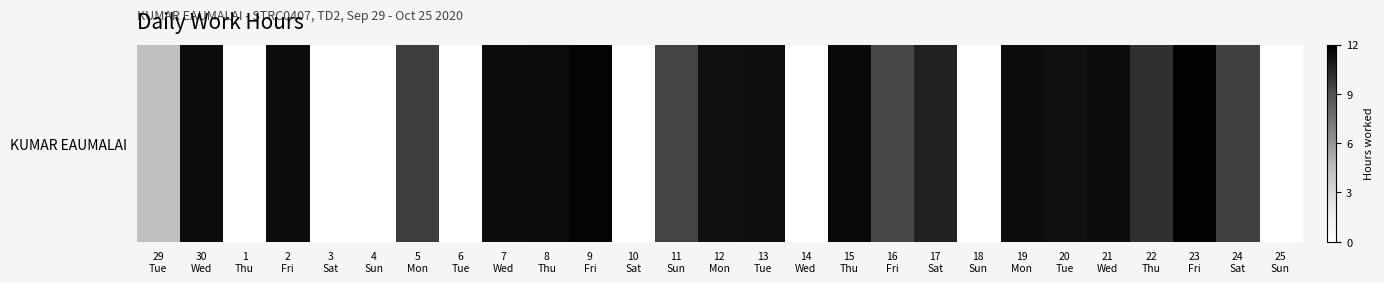

Read the value at 22
Thu.

10.1